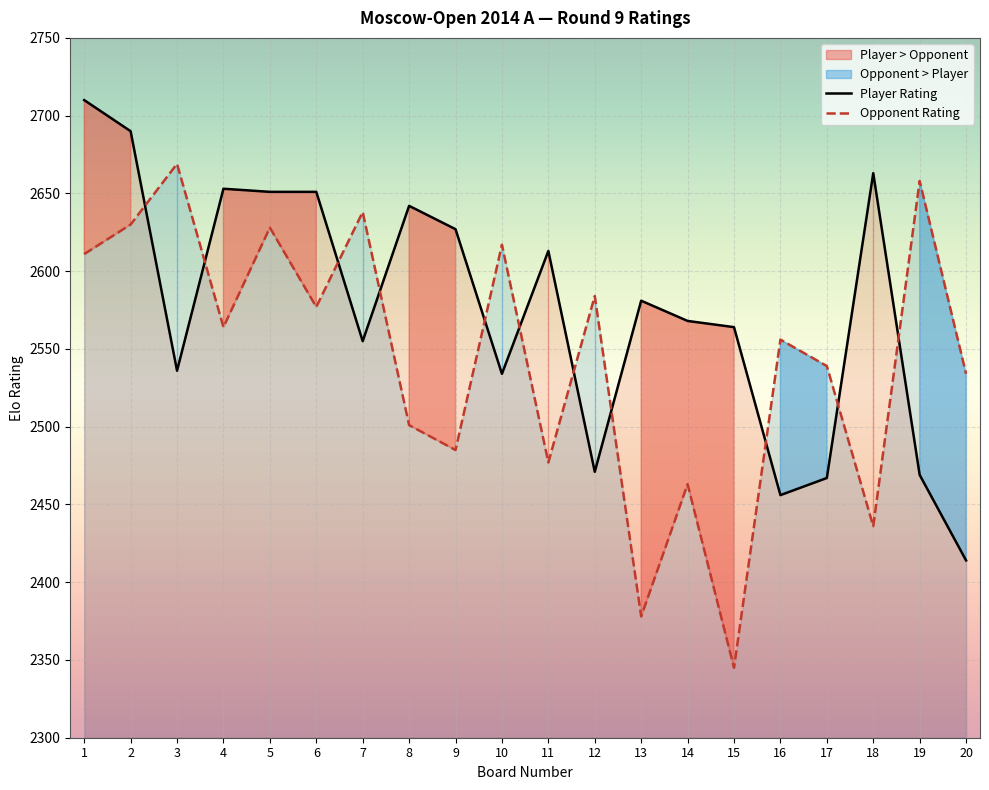

True or false: Opponent Rating has more than 0 interior local peaks.

True